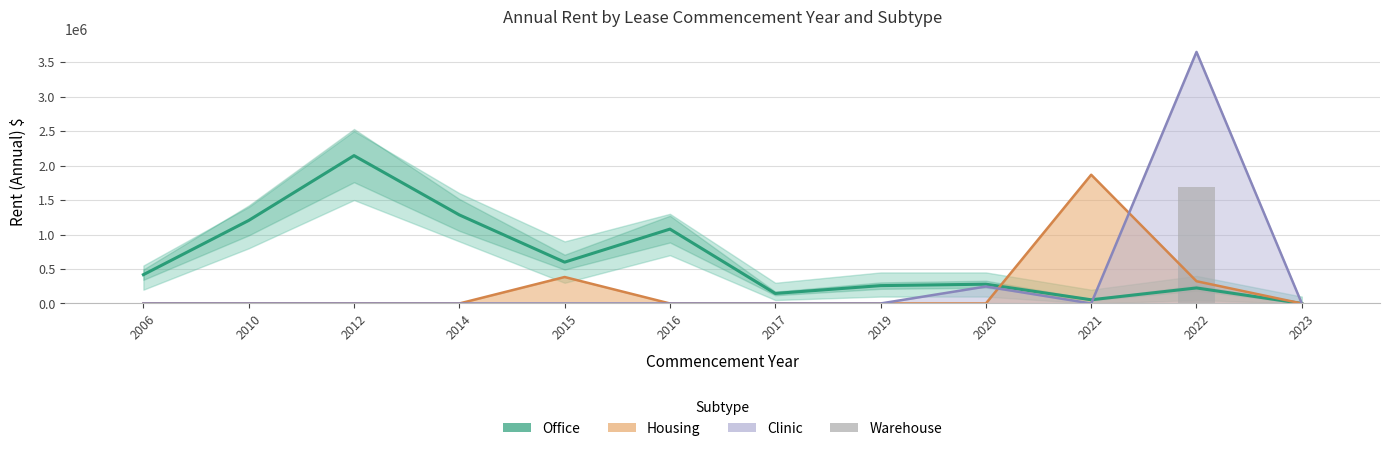

How many groups of bars are there?

12